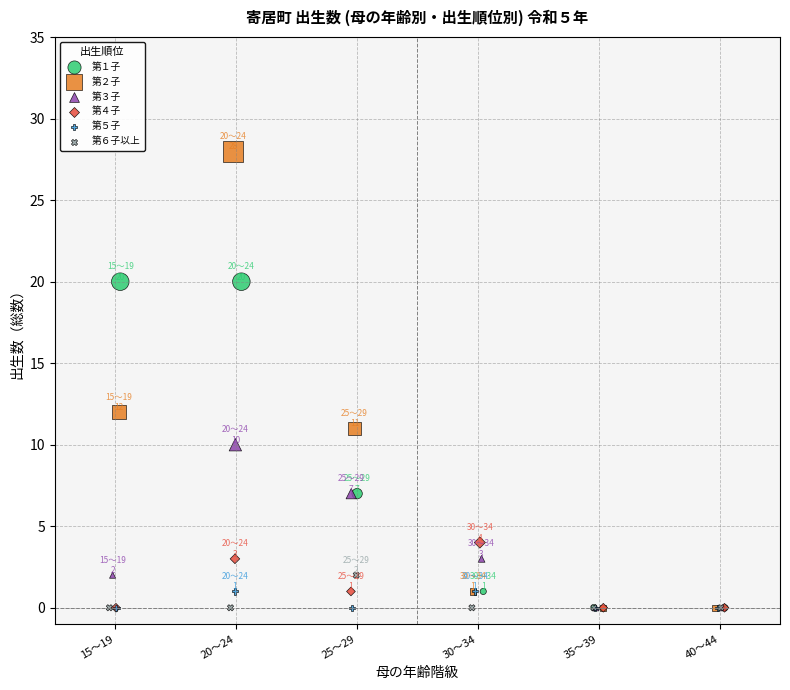

What are all the series names shown in the legend?

第１子, 第２子, 第３子, 第４子, 第５子, 第６子以上